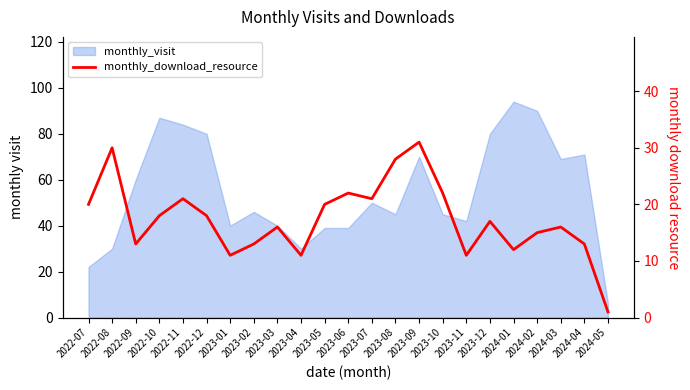

How many data points does each series have?

23